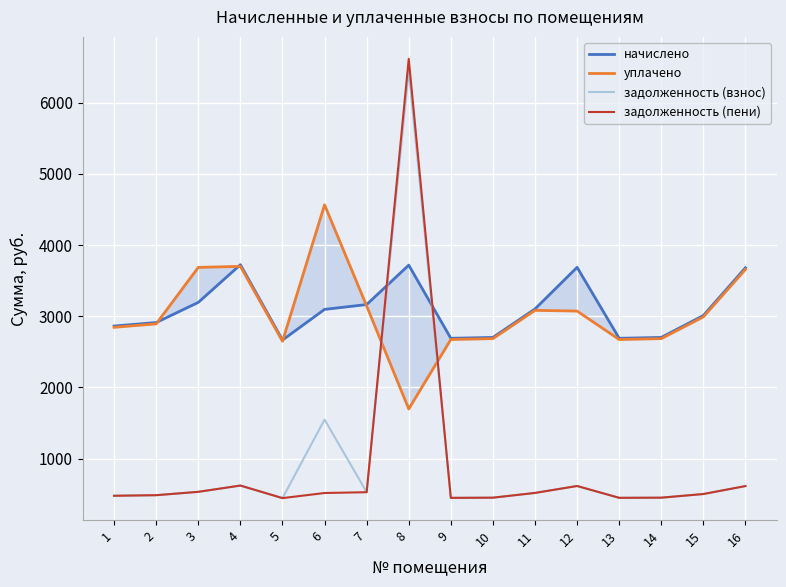

True or false: начислено has a value of 1467.2 at 6.

False